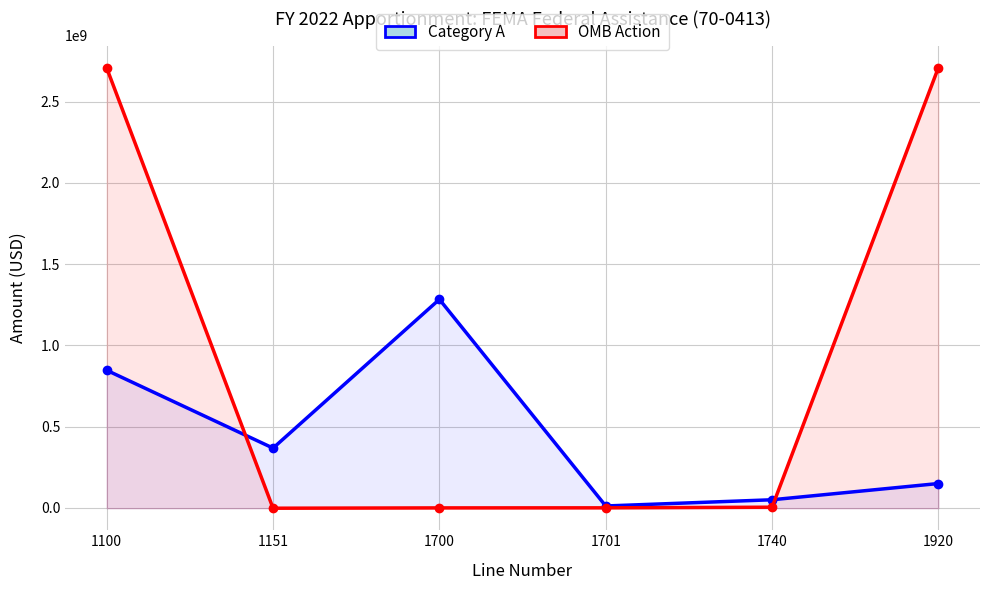

The OMB Action series shows 4588 at 1700. True or false?

True